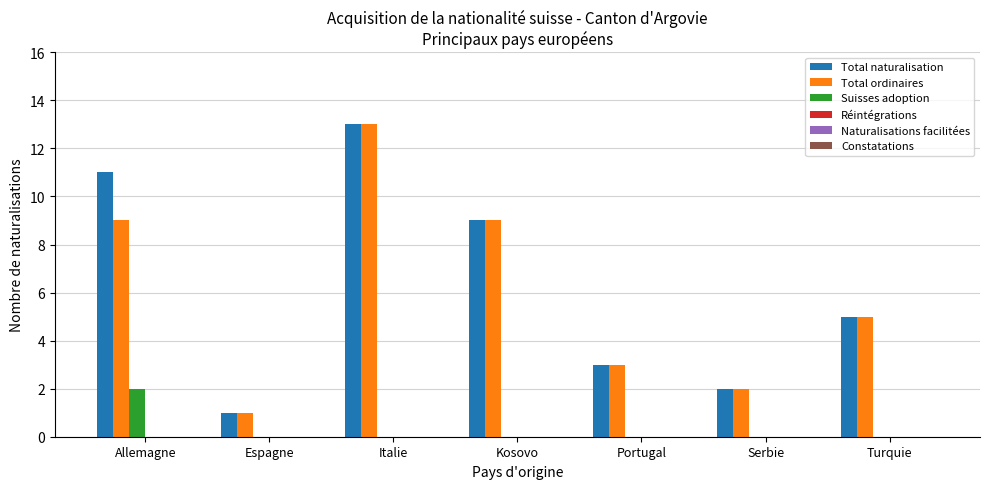

The value of Total ordinaires at Serbie is 2. True or false?

True